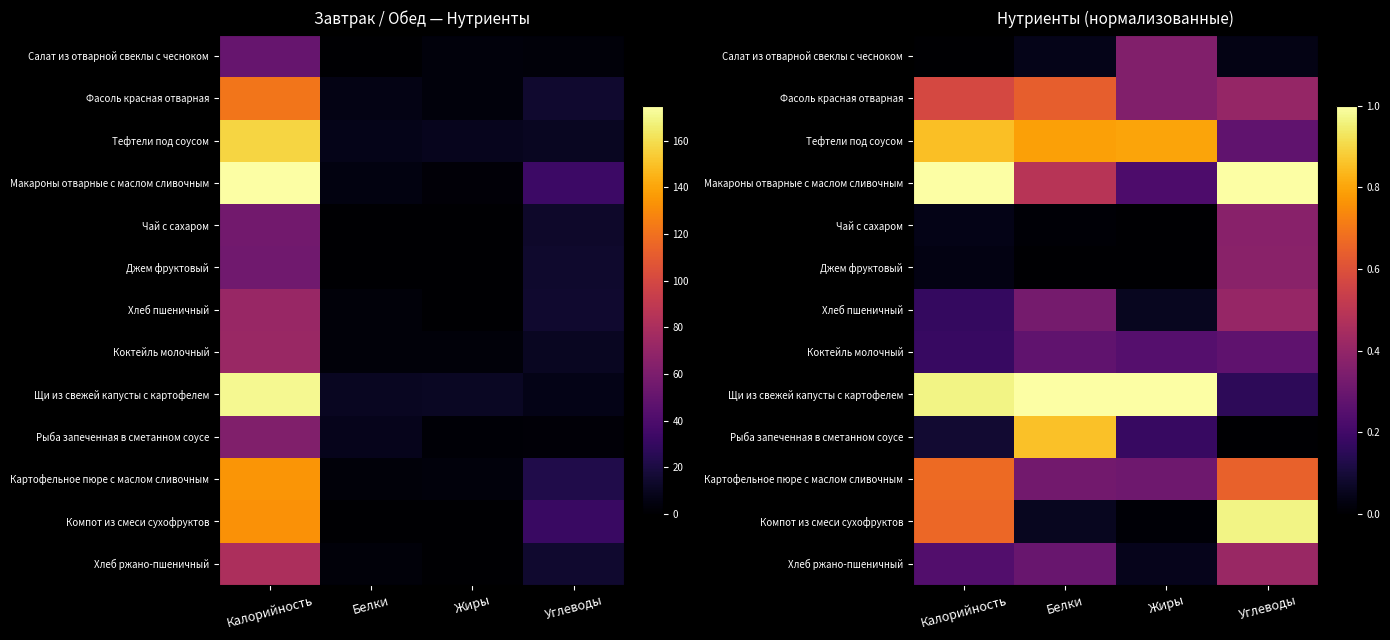

Which series has the largest total across all categories?

Щи из свежей капусты с картофелем